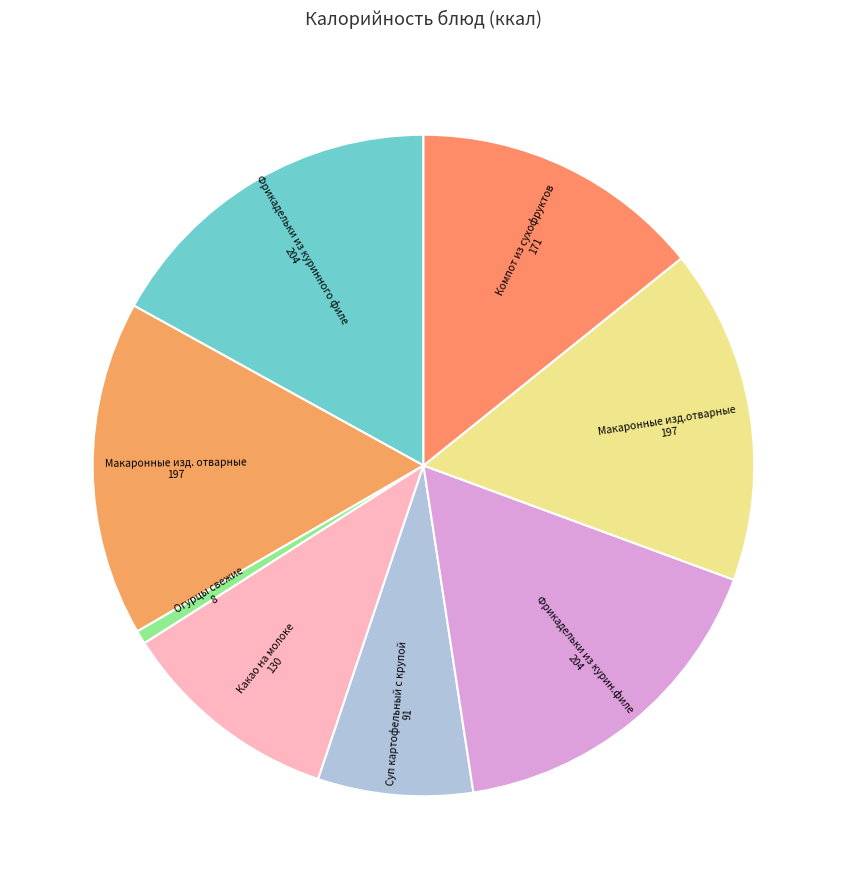

What is the largest slice in the pie chart?

Фрикадельки из куринного филе